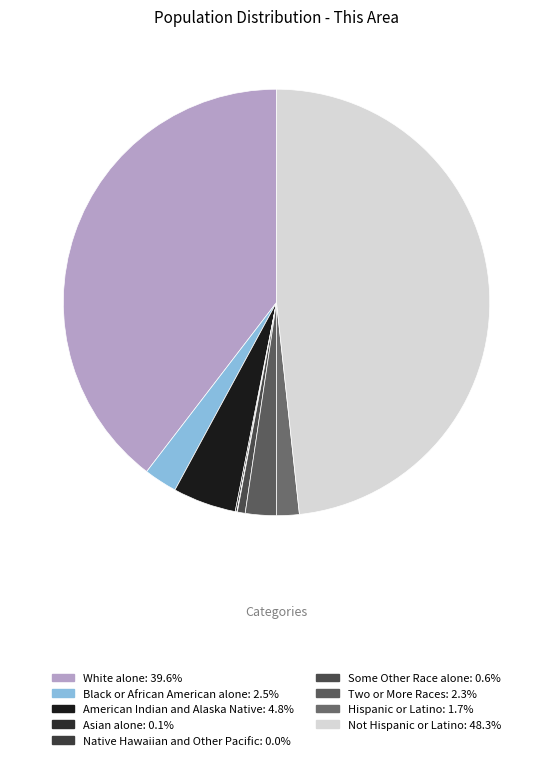

What percentage is the Some Other Race alone slice, to the nearest percent?

1%